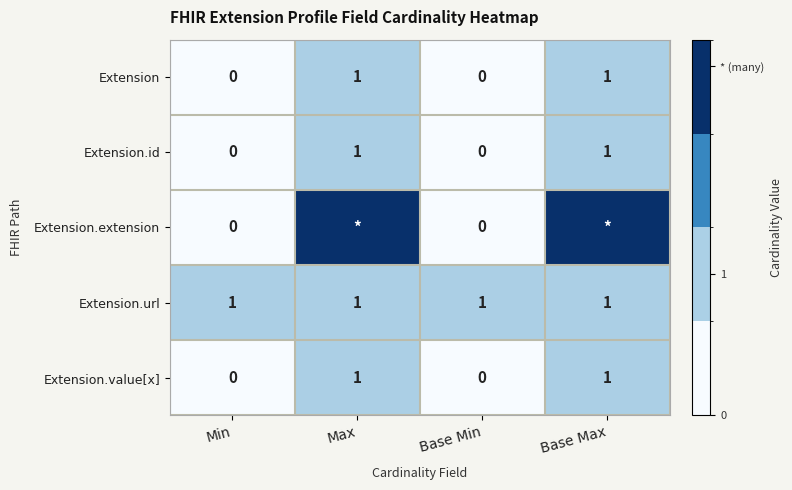

True or false: Extension has a value of 0 at Min.

True